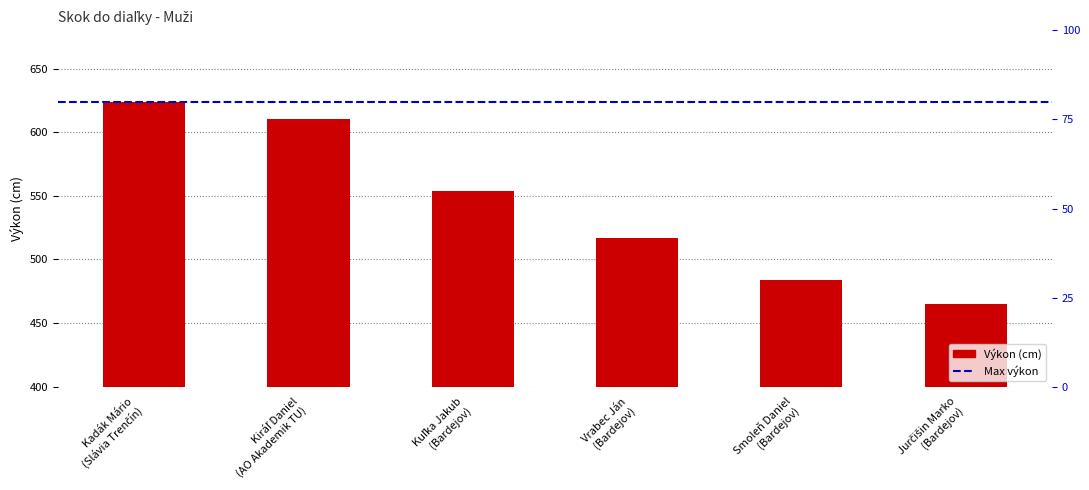

Count the number of categories in the chart.

6